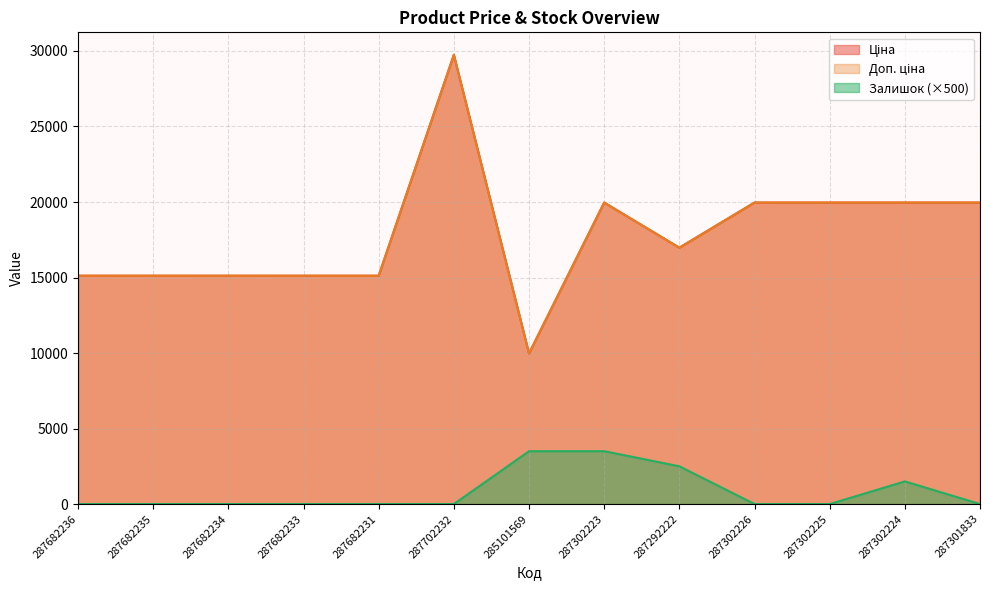

What is the difference between the highest and lowest values at 287301833?

19964.2